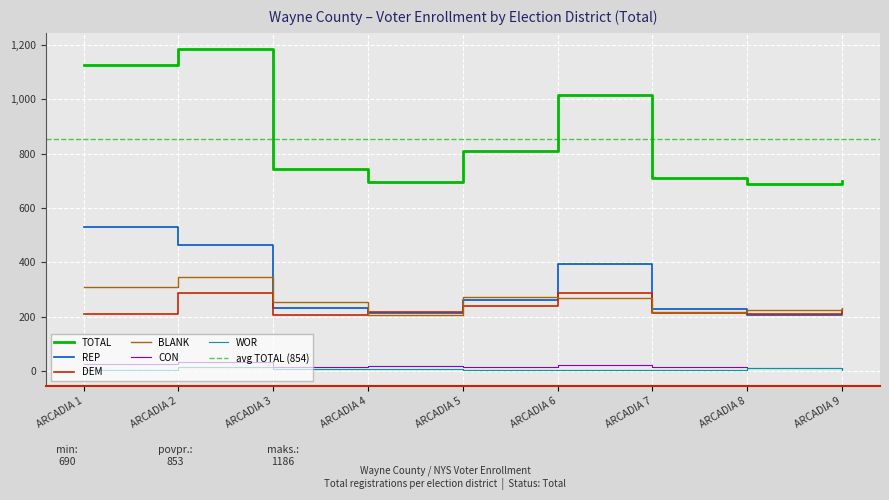

Which series has the largest range (max minus min)?

TOTAL